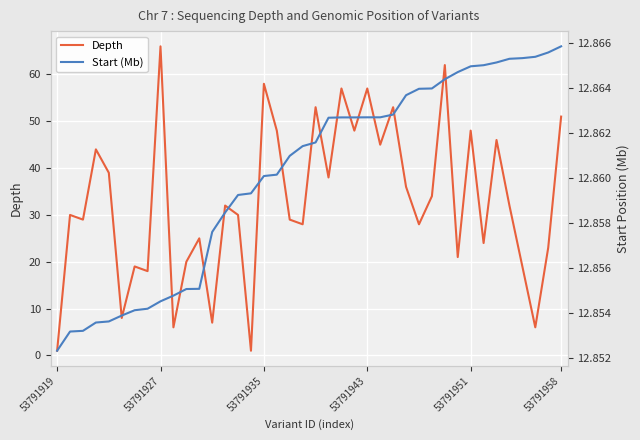

Which series reaches the maximum Y coordinate?

Depth